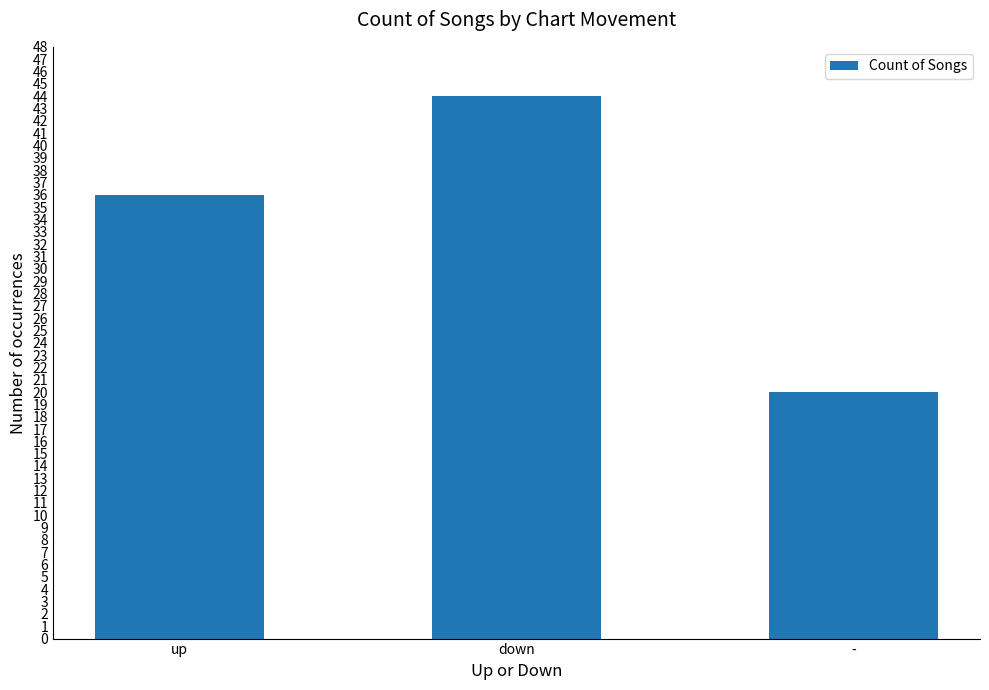

How many values are between 20 and 44?

3